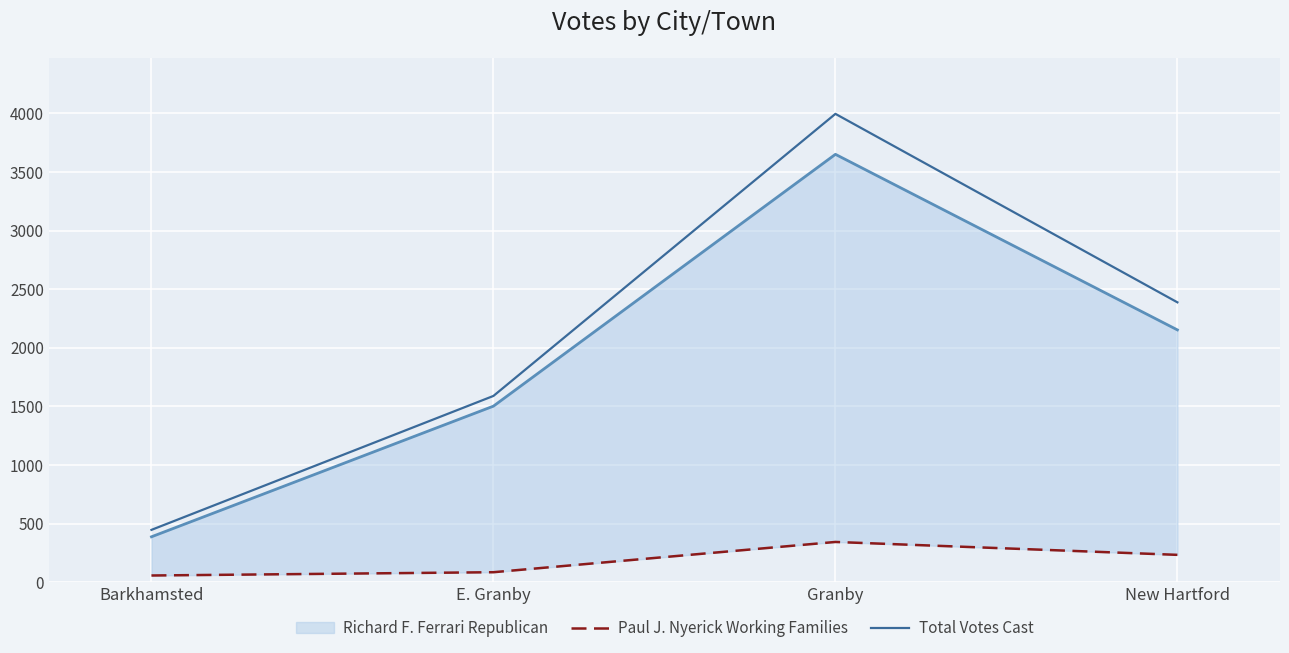

At which category does Total Votes Cast reach its first local peak?

Granby